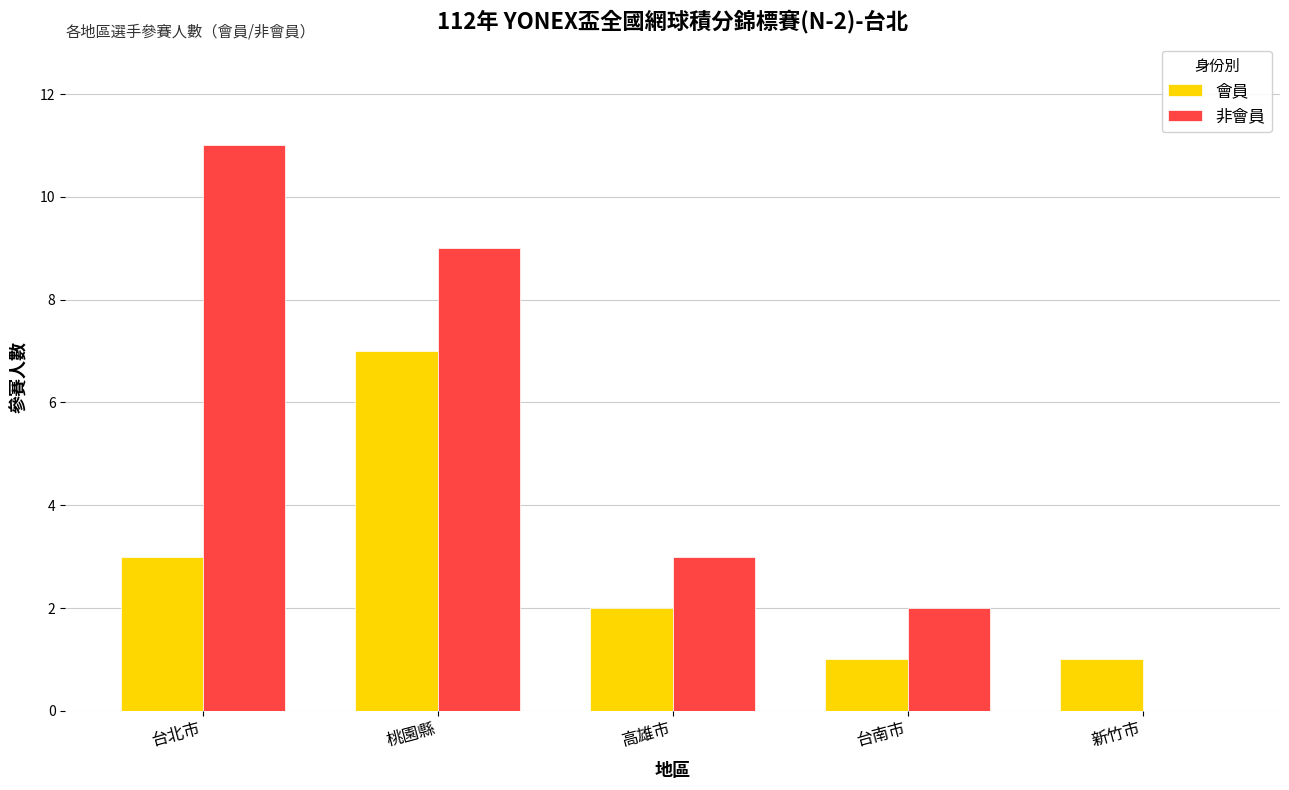

What is the sum of all 非會員 values?

25